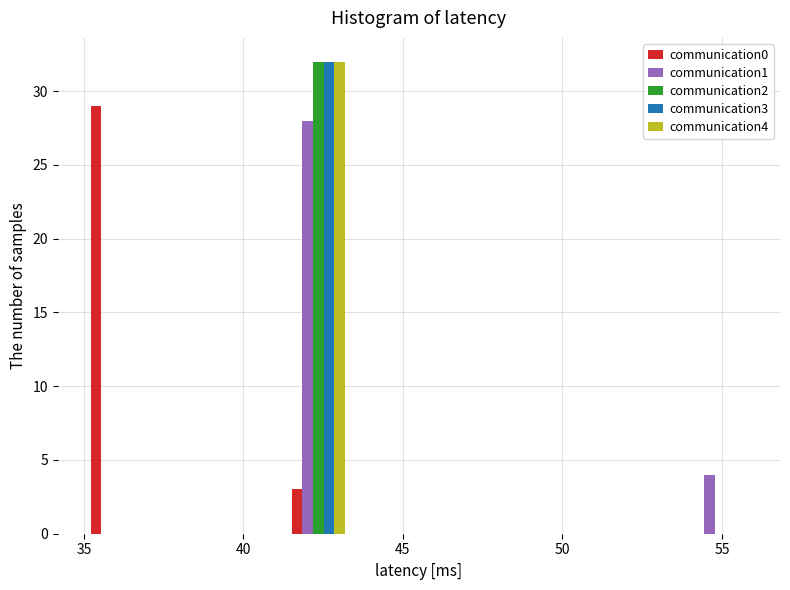

Reading left to right, list every range on the x-axis with the height of the bar of each series over it. Neither the bar edges nor the heights are printed on the chart, so give them approximately, as read against the axes.

35.0 to 37.1: communication0=29	communication1=0	communication2=0	communication3=0	communication4=0
37.1 to 39.2: communication0=0	communication1=0	communication2=0	communication3=0	communication4=0
39.2 to 41.3: communication0=0	communication1=0	communication2=0	communication3=0	communication4=0
41.3 to 43.4: communication0=3	communication1=28	communication2=32	communication3=32	communication4=32
43.4 to 45.5: communication0=0	communication1=0	communication2=0	communication3=0	communication4=0
45.5 to 47.6: communication0=0	communication1=0	communication2=0	communication3=0	communication4=0
47.6 to 49.7: communication0=0	communication1=0	communication2=0	communication3=0	communication4=0
49.7 to 51.8: communication0=0	communication1=0	communication2=0	communication3=0	communication4=0
51.8 to 53.9: communication0=0	communication1=0	communication2=0	communication3=0	communication4=0
53.9 to 56.0: communication0=0	communication1=4	communication2=0	communication3=0	communication4=0